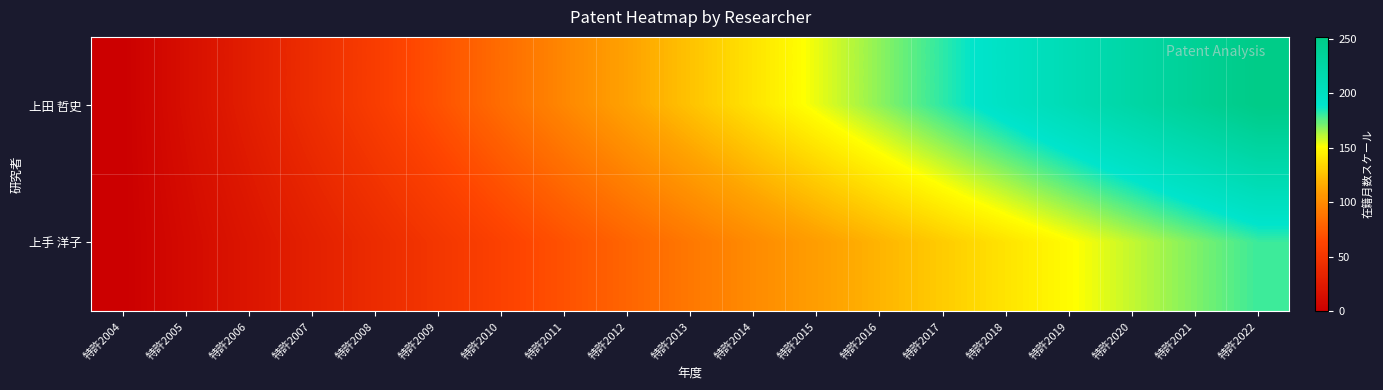

Which series changed the most between 特許2011 and 特許2013?

上田 哲史